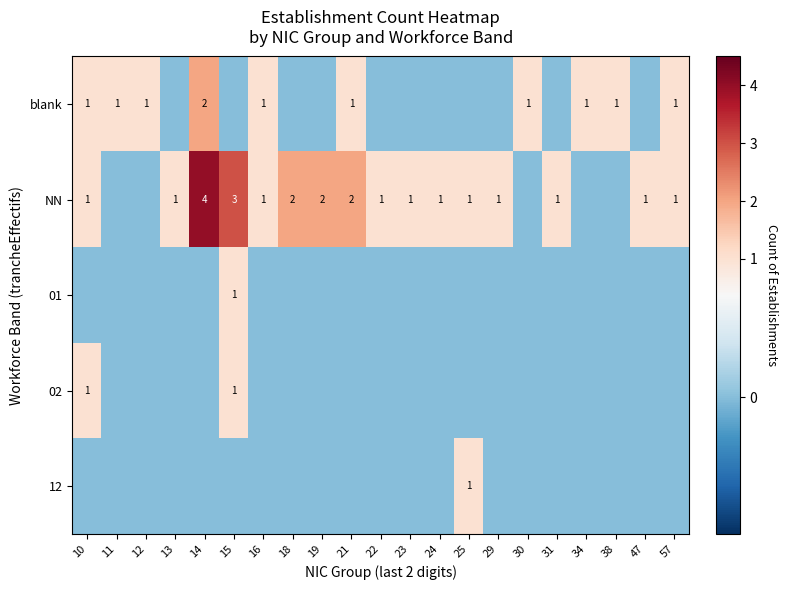

What is the difference between the highest and lowest values at 14?

4